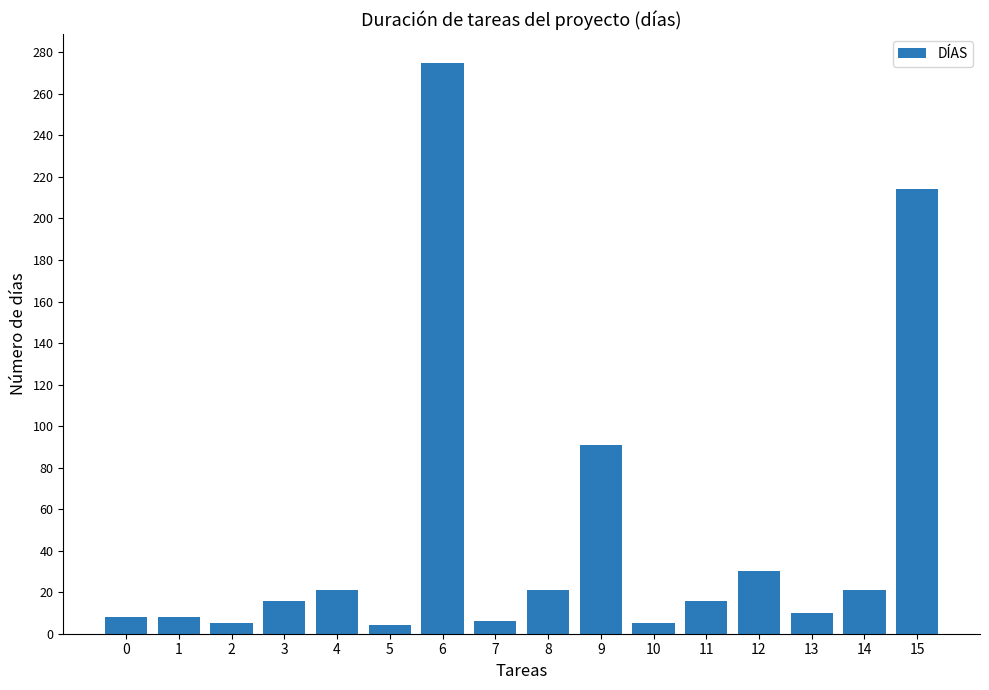

Is it true that the value at 7 is 6?

True